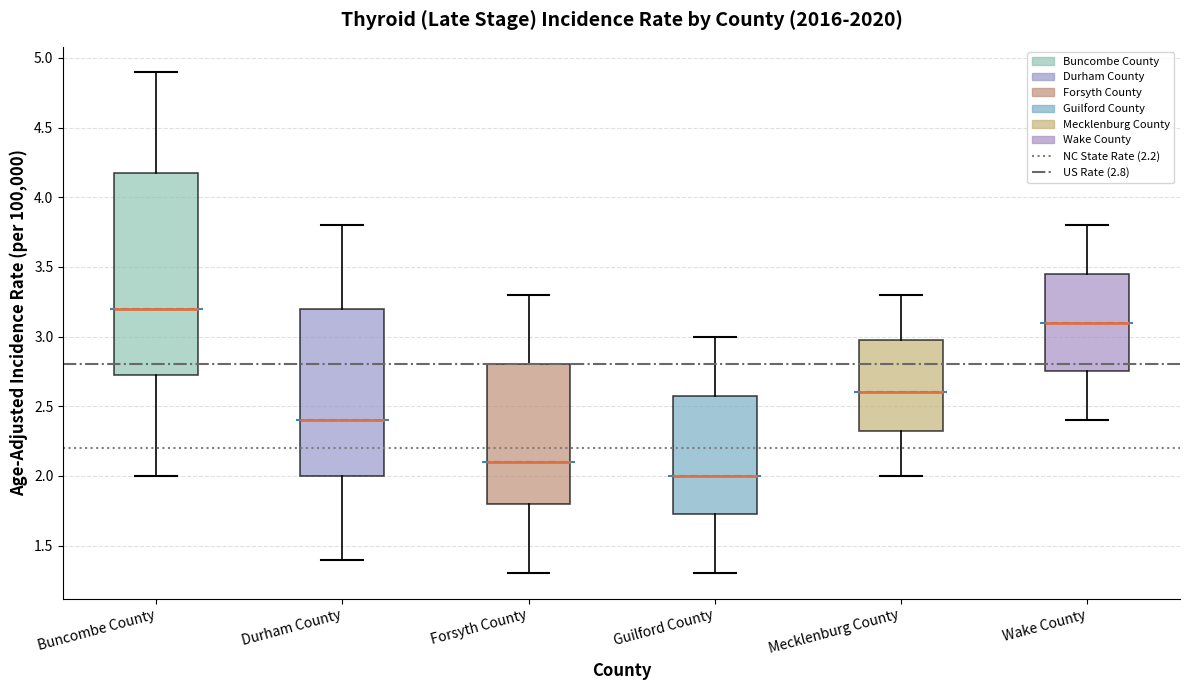

Where does the upper whisker of the box for Forsyth County end on the y-axis? The values are not printed on the chart, so give them approximately, as read against the axis.

3.30